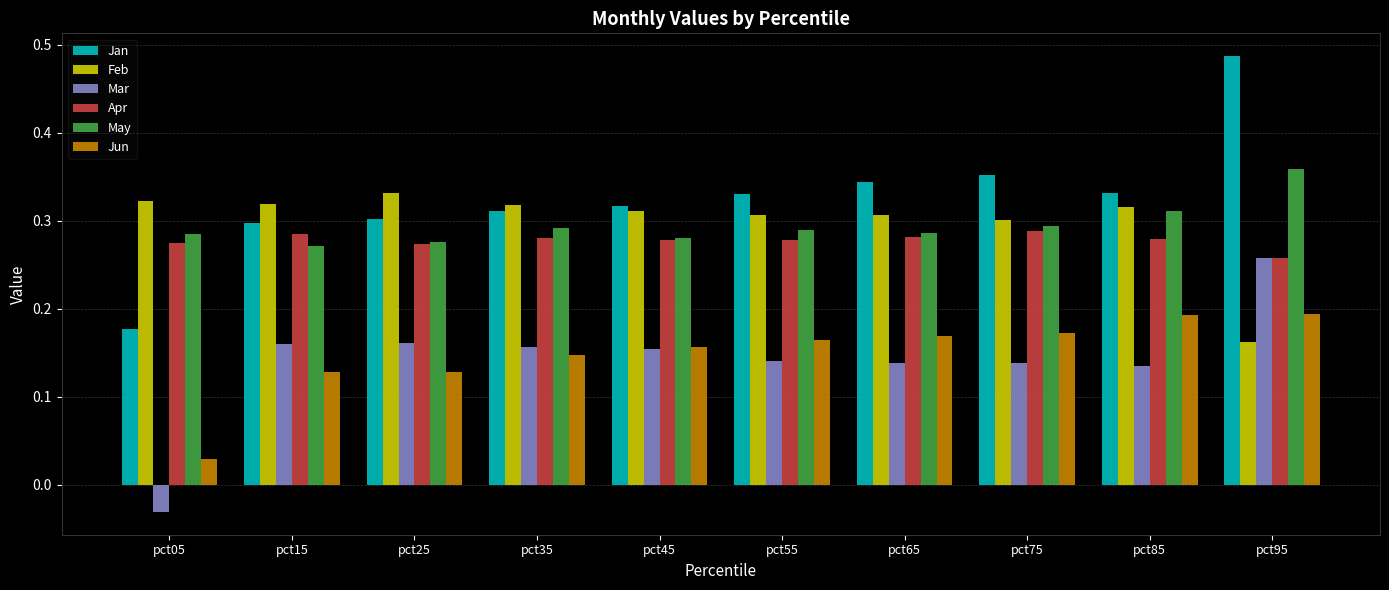

The Mar series shows 0.2 at pct55. True or false?

False